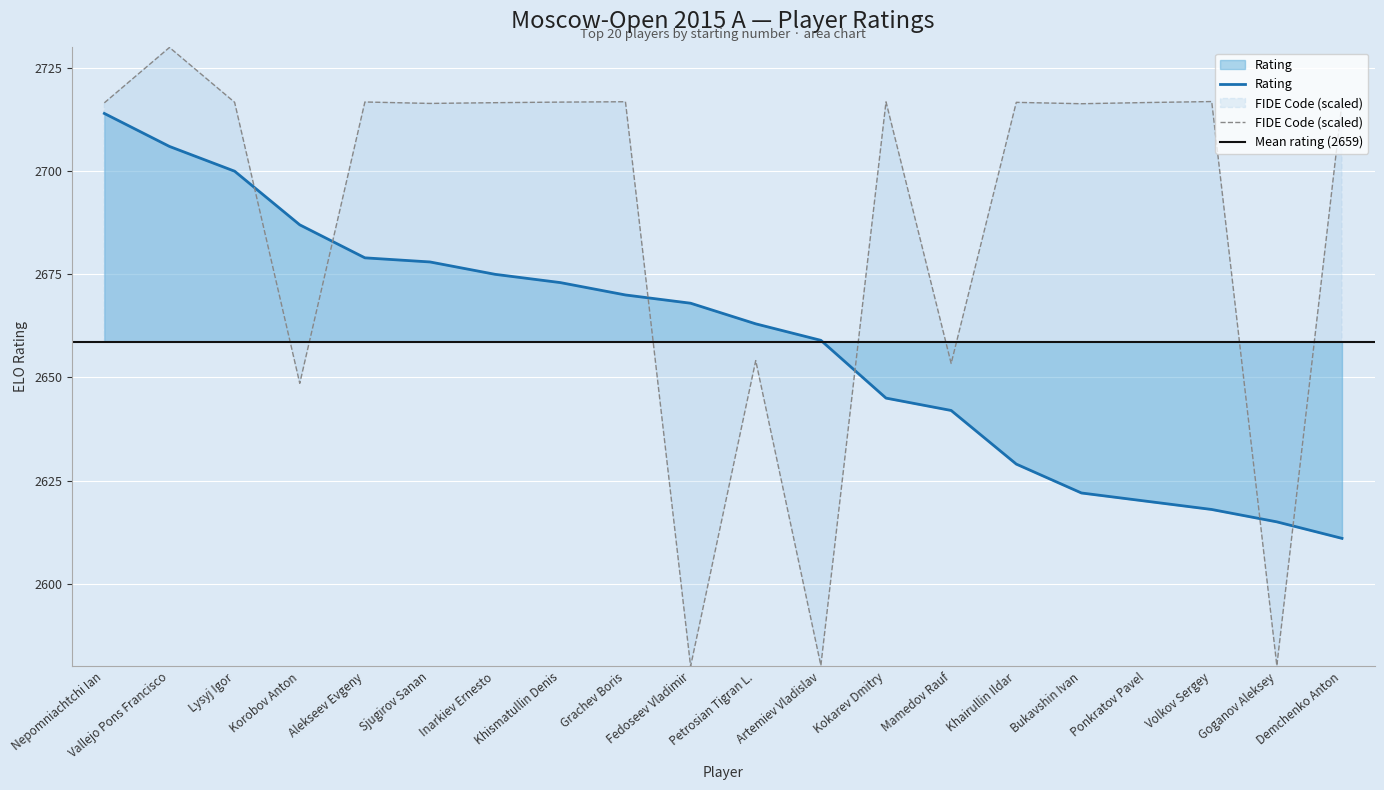

The FIDE Code series shows 2716.6 at Nepomniachtchi Ian. True or false?

True